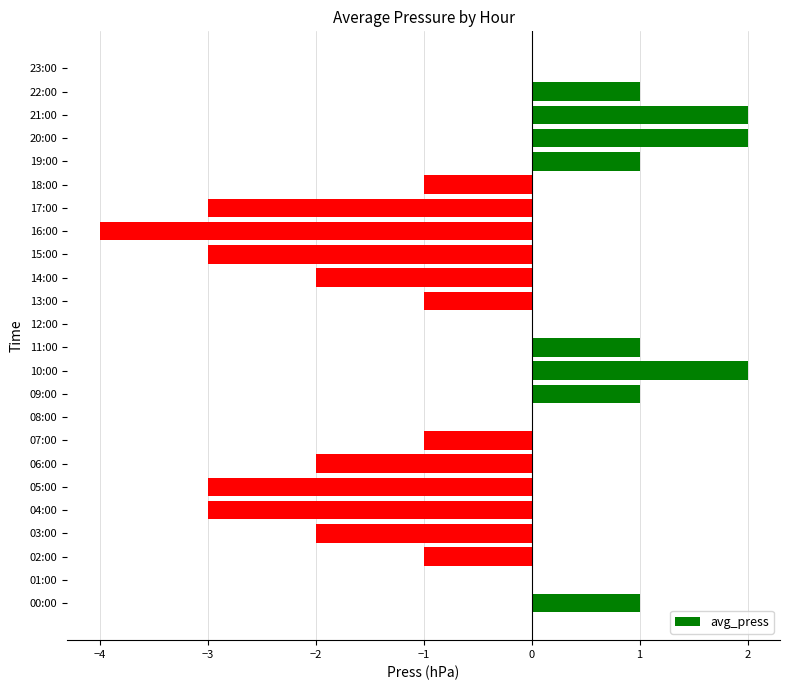

What is the average value?

-1